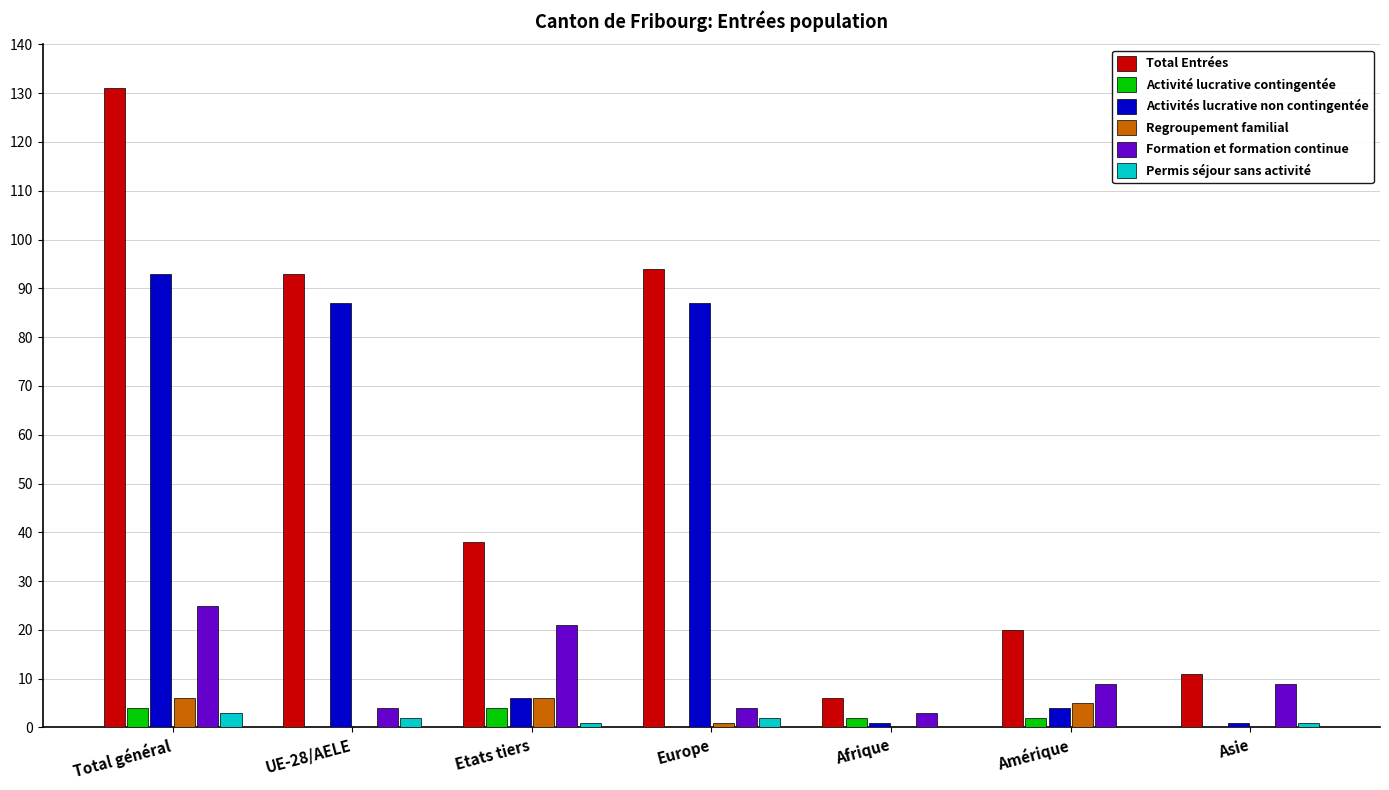

What is the total value across all series at Europe?

188